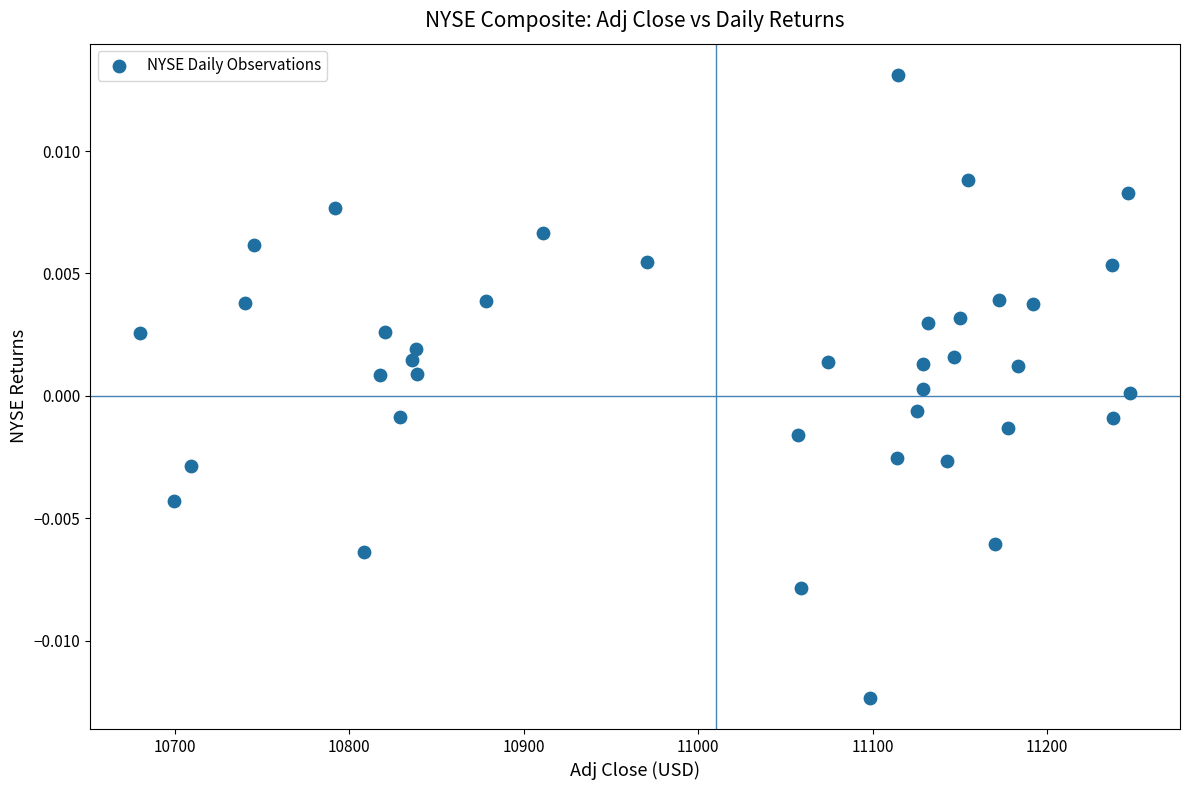

What is the range of X values (max minus min)?

567.9